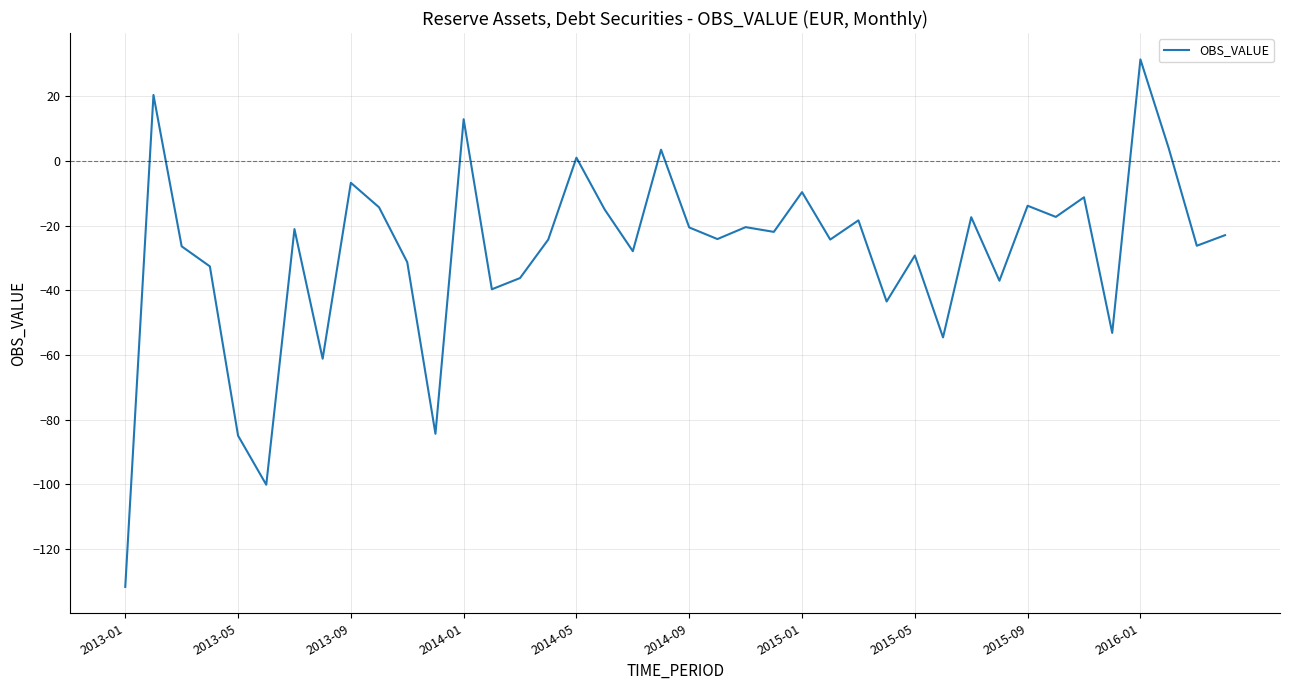

What is the maximum value shown in the chart?

31.4